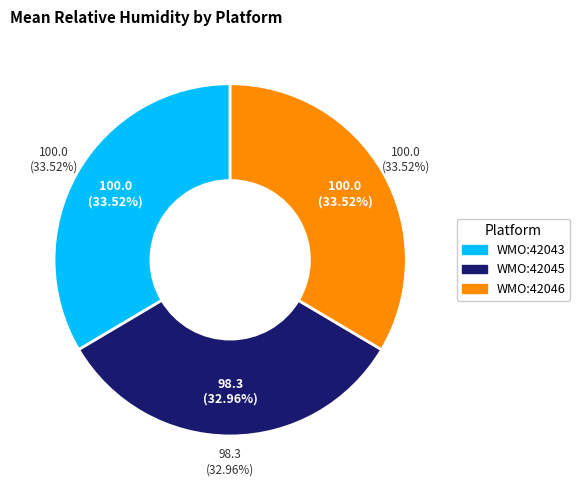

What is the change in value from ioos:station:wmo:42045 to ioos:station:wmo:42046?

+2